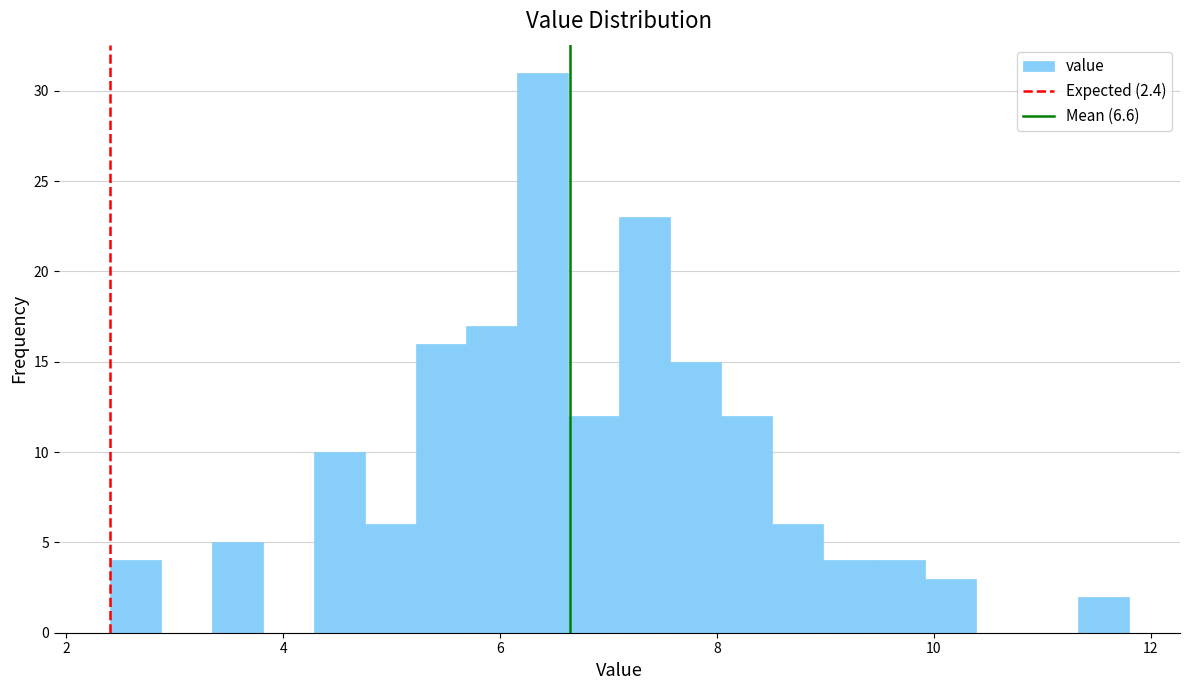

Around what value on the x-axis is the tallest bar? Give the approximate position of its centre, as read against the axis.

6.4